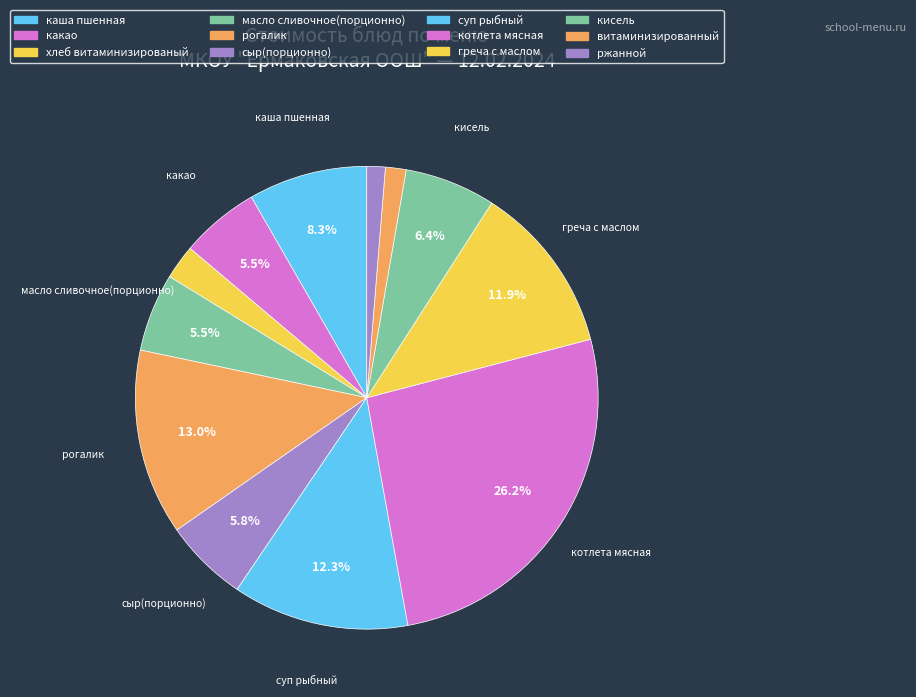

Count the number of slices in the pie.

12